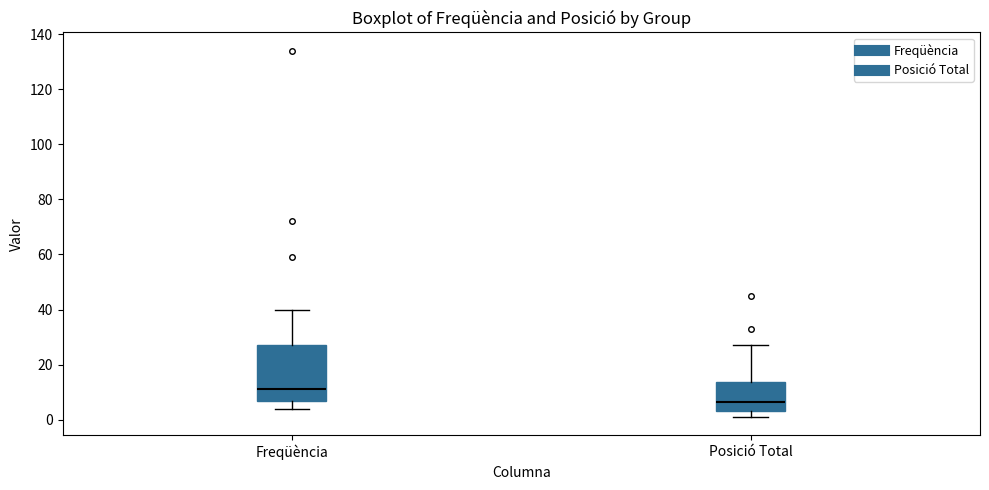

Which box is the tallest, from its lower edge to its upper edge?

Freqüència